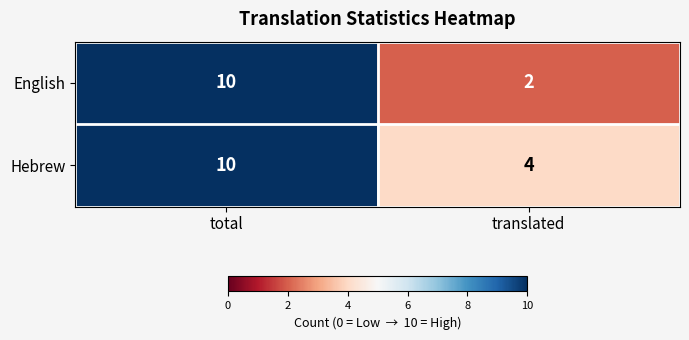

What is the maximum value shown in the chart?

10